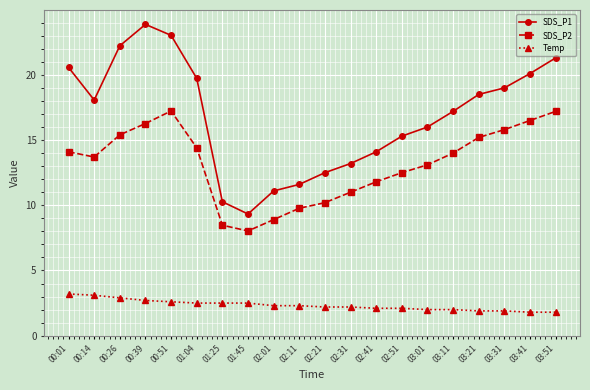

What is the difference between the SDS_P1 values at 03:31 and 03:41?

1.1